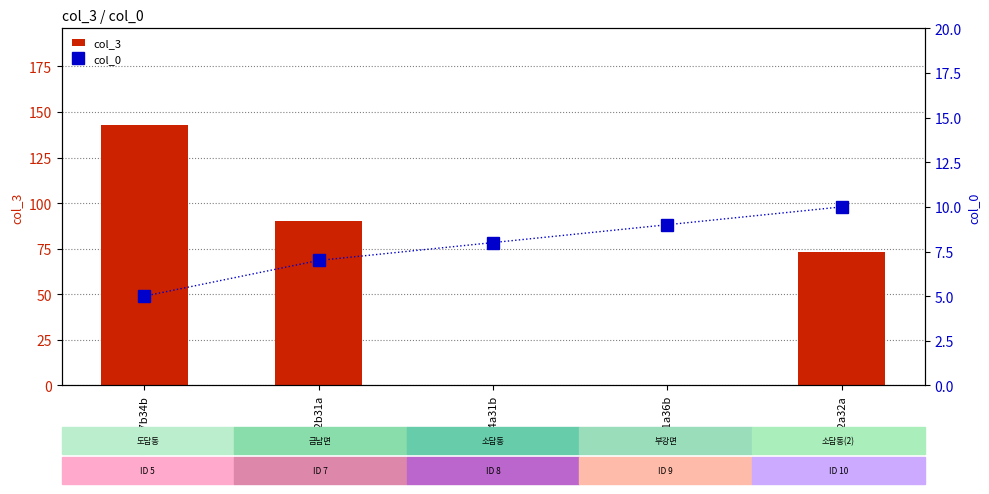

At which category is the sum across all series the highest?

다바77b34b